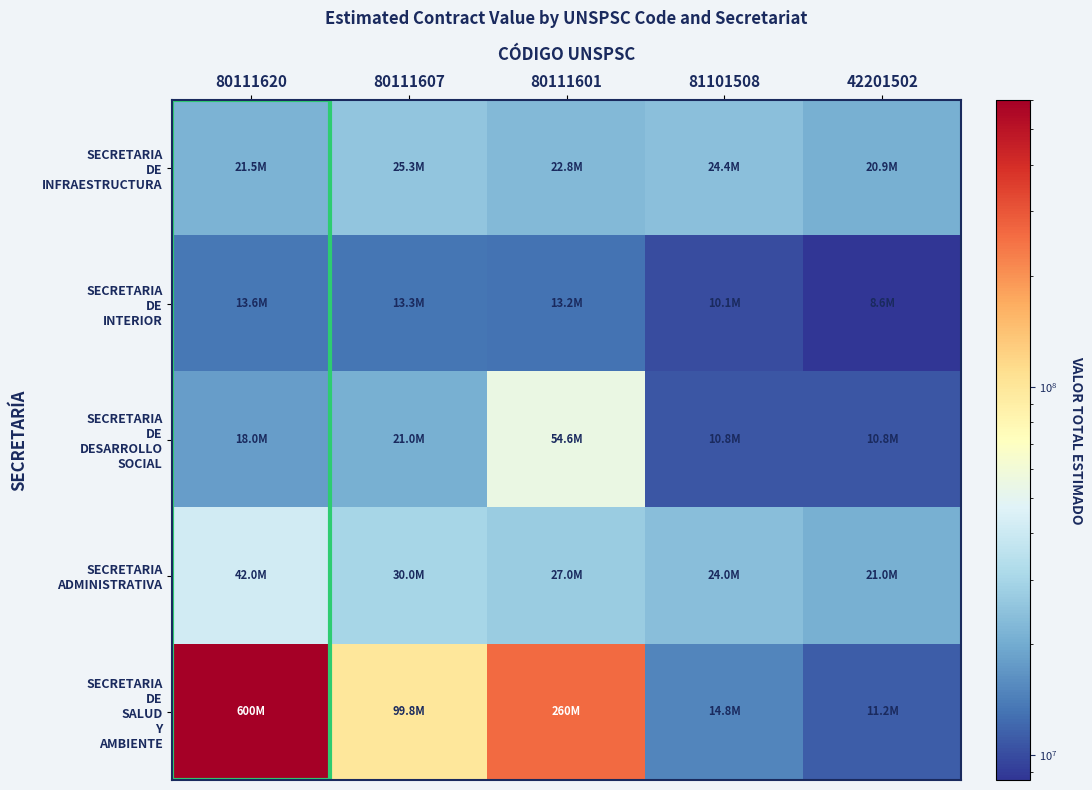

At how many categories does at least one series exceed 153638536?

2